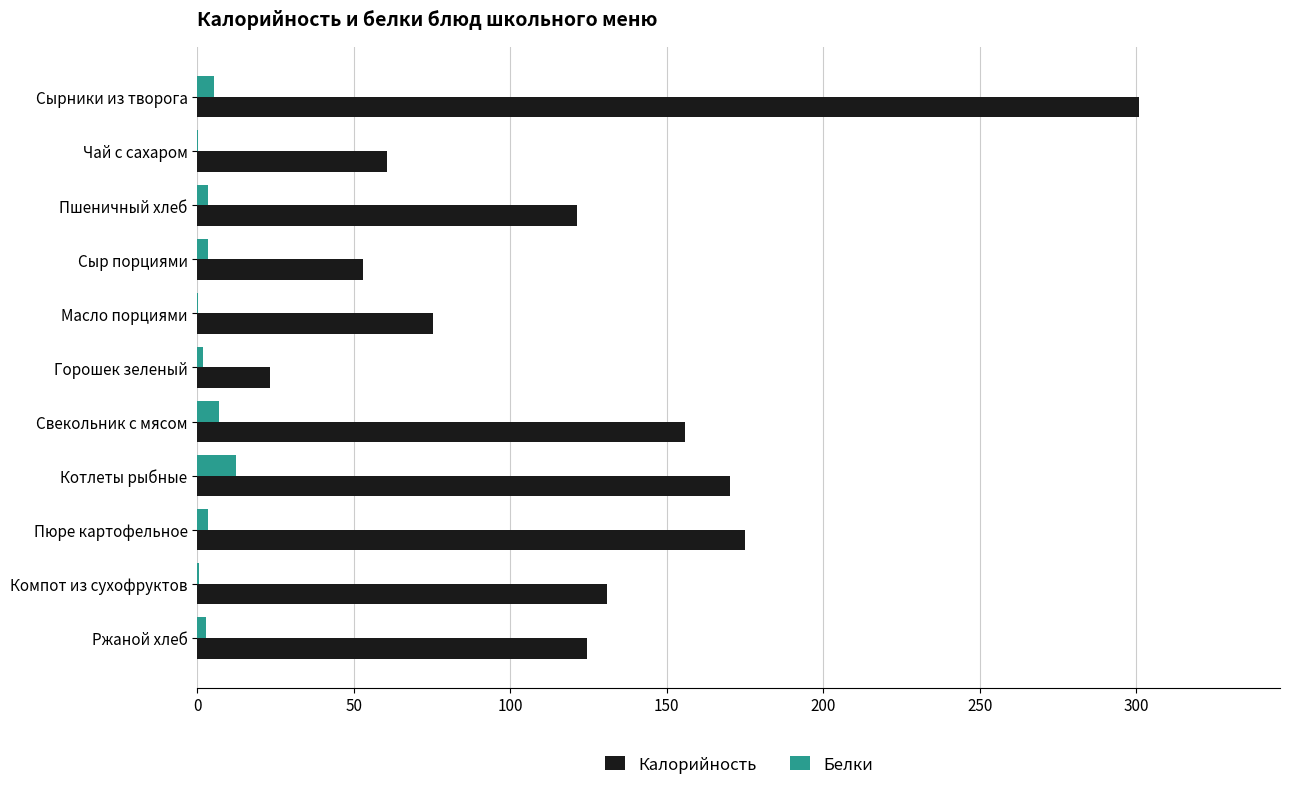

How many data points does each series have?

11